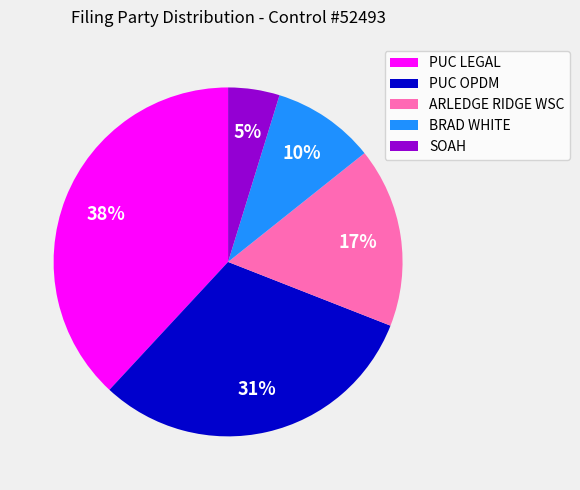

The PUC OPDM slice represents 31% of the pie. True or false?

True